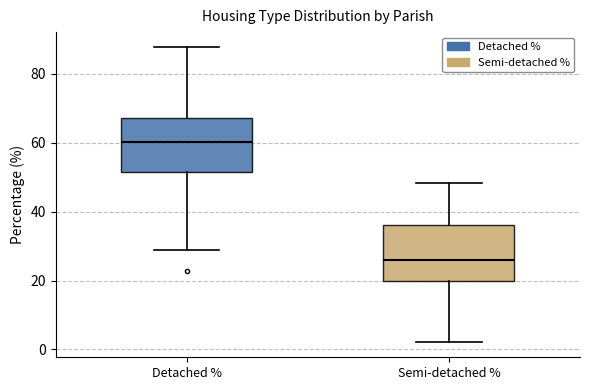

Reading left to right, transcribe this box plot: for each box, give where its median line is, the range the box spans, and where its two whiskers end, as read against the y-axis. The values are not printed on the chart, so give them approximately, as read against the axis.

Detached %: median 60, box 52 to 68, whiskers 28 to 88
Semi-detached %: median 26, box 20 to 36, whiskers 2 to 48